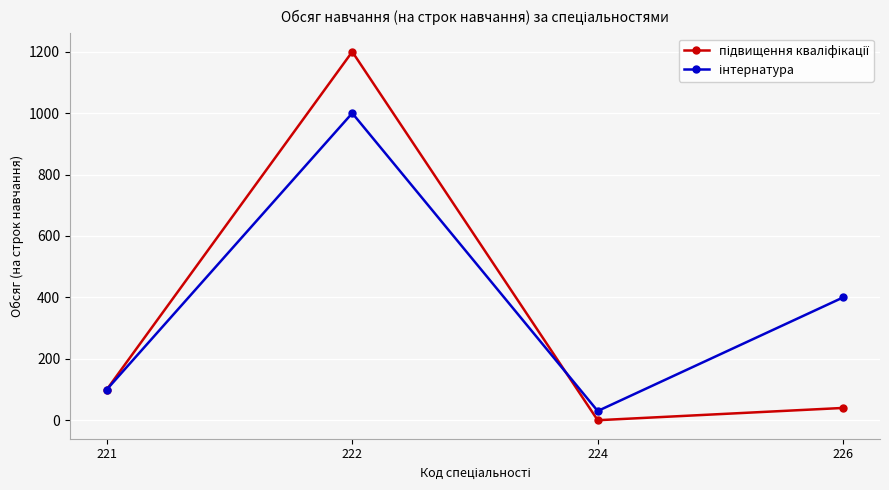

Which category has the highest value across all series?

222